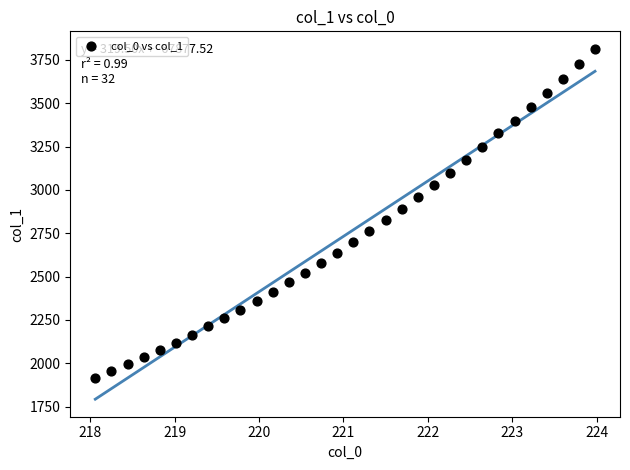

What is the range of Y values (max minus min)?

1896.0